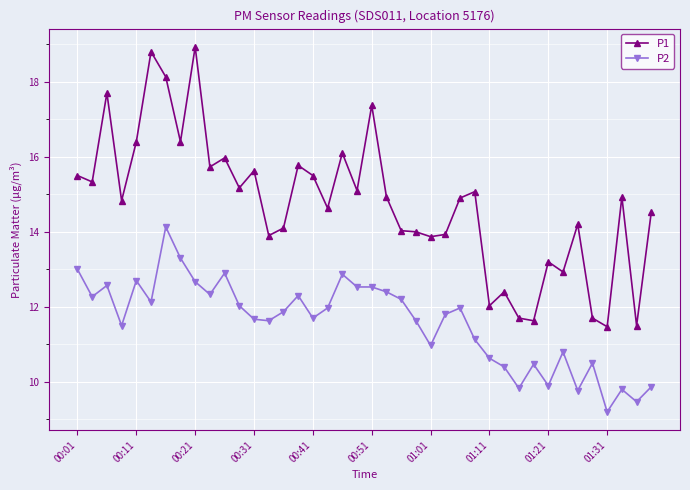

Count the number of data series in this chart.

2